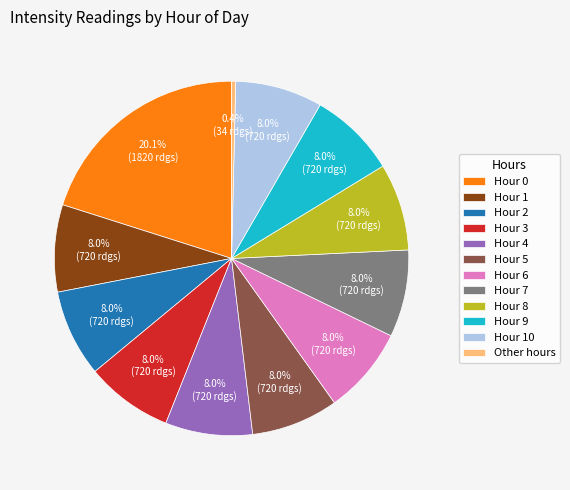

What percentage is NOT represented by Hour 1?

92.0%